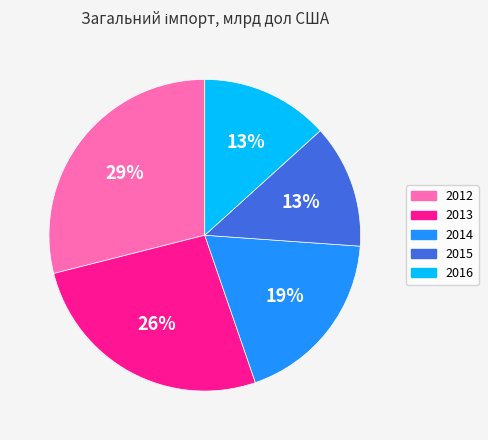

What is the ratio of the value at 2013 to the value at 2014?

1.4